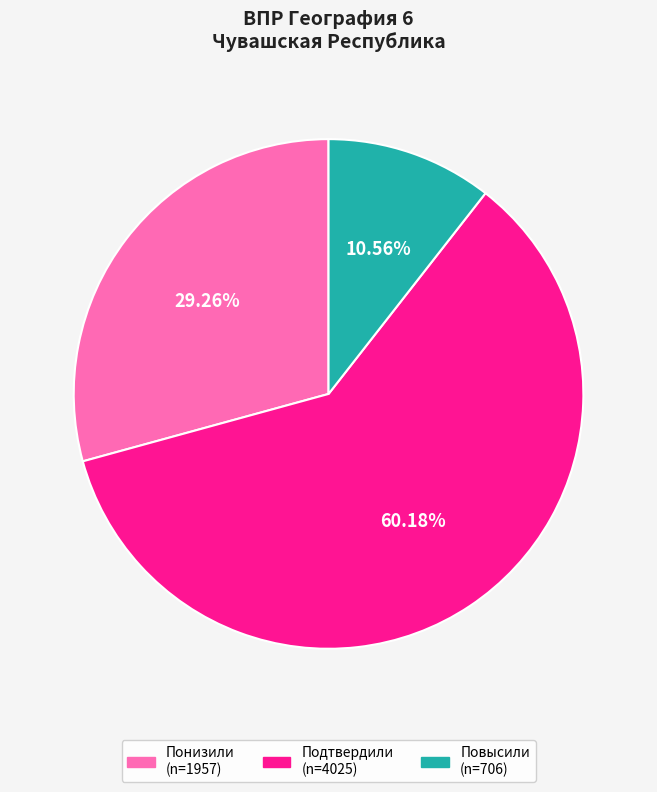

The Понизили slice represents 29% of the pie. True or false?

True